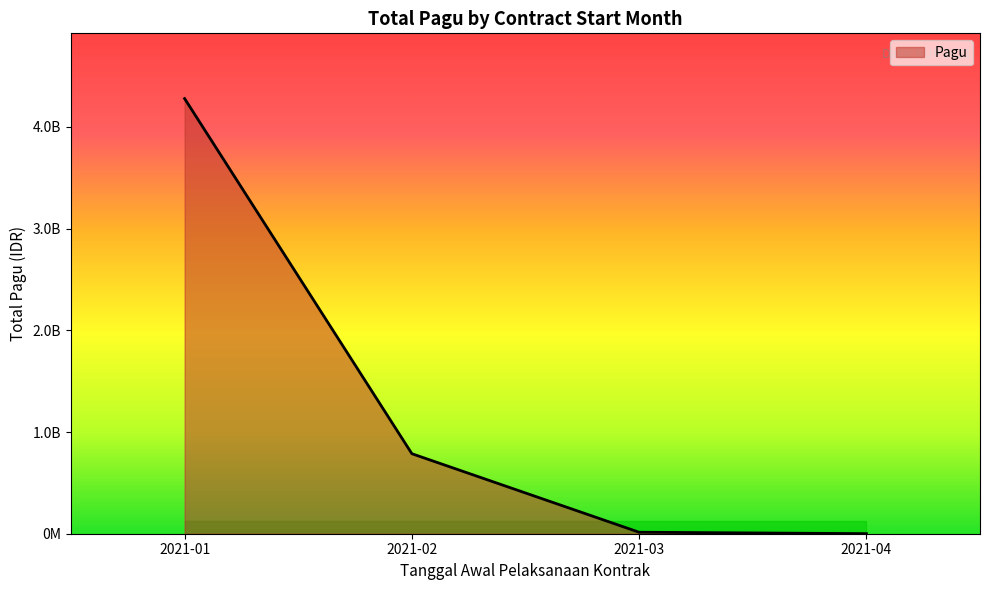

Is this an area chart (filled region under the line)?

Yes